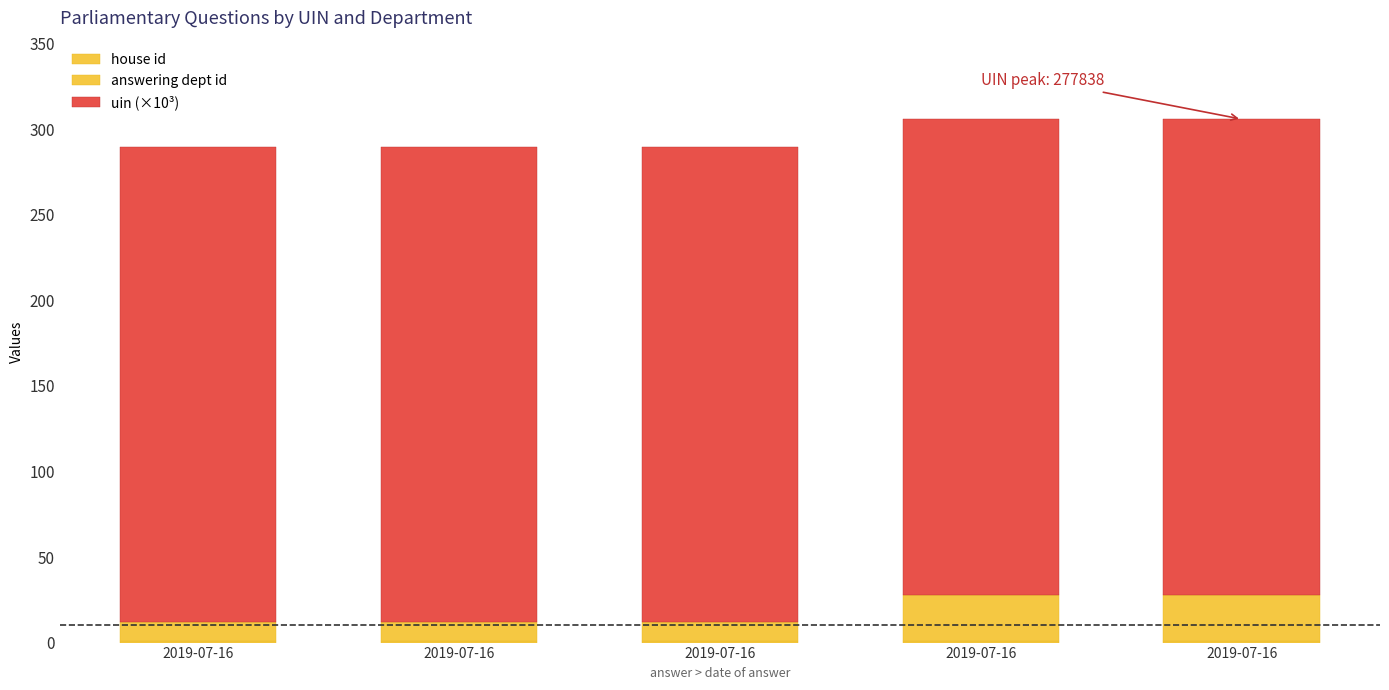

Does the chart contain stacked bars?

Yes